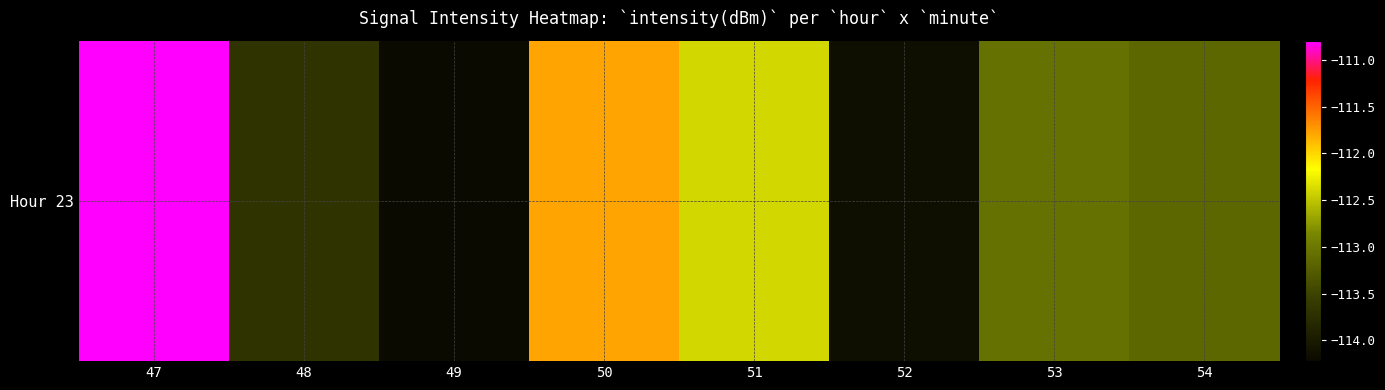

What is the average value?

-112.9